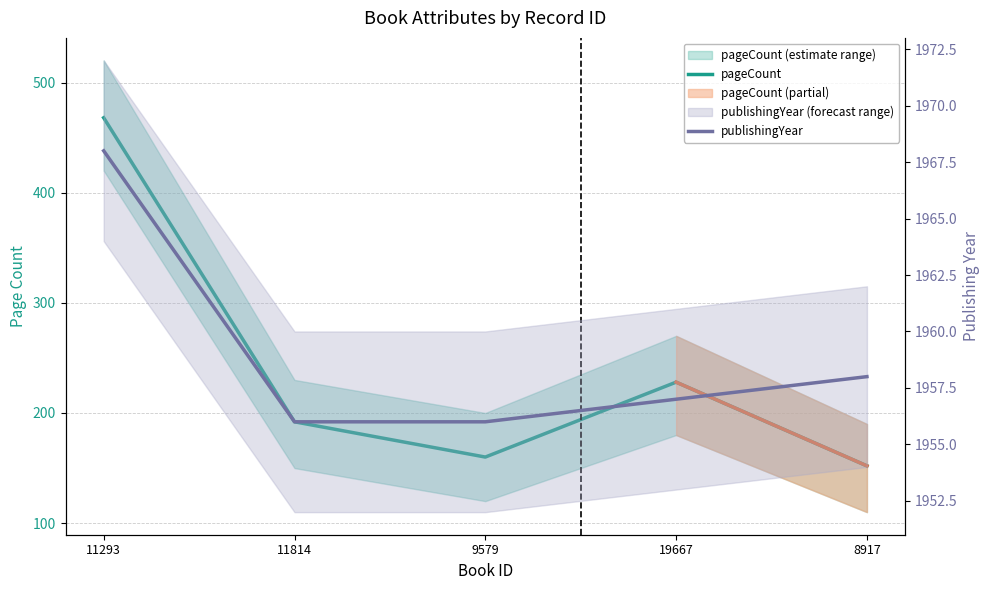

Read the publishingYear value at 8917.

1958